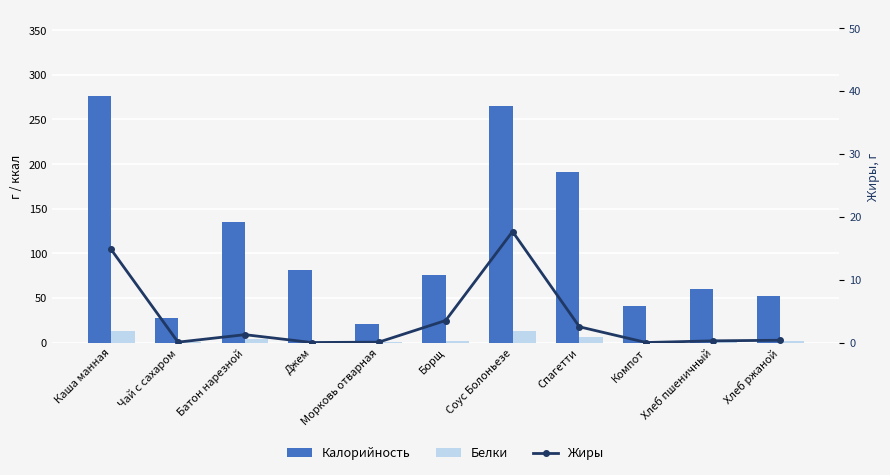

What is the label of the 2nd bar from the right?

Хлеб пшеничный